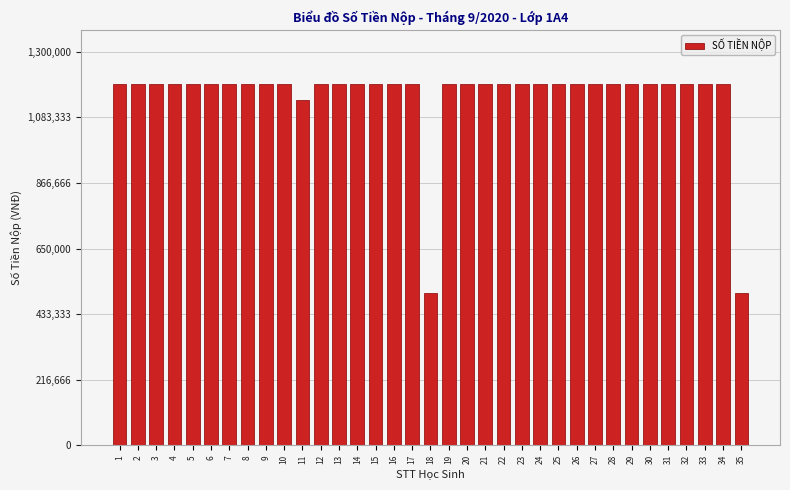

What is the value of the 26th bar from the left?

1193172